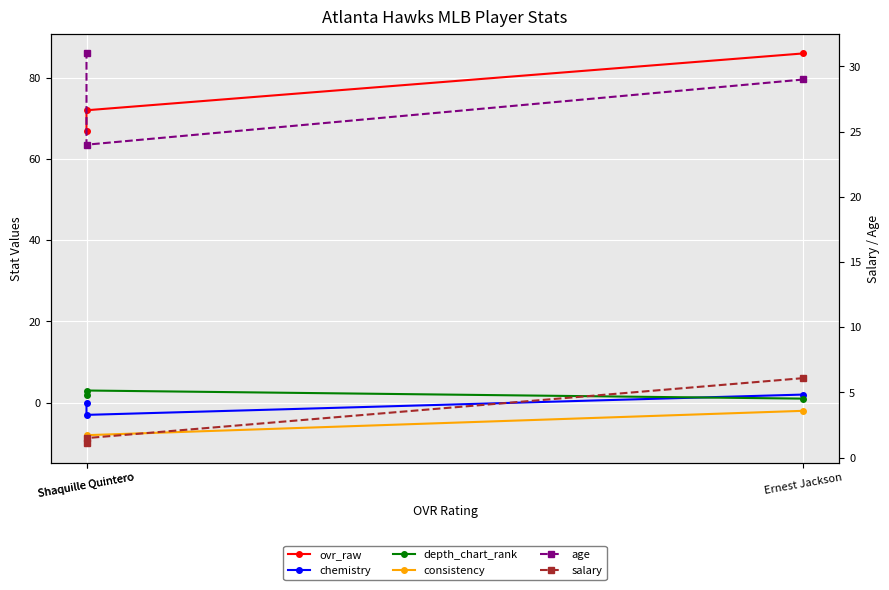

How many values in the consistency series are below -8?

1